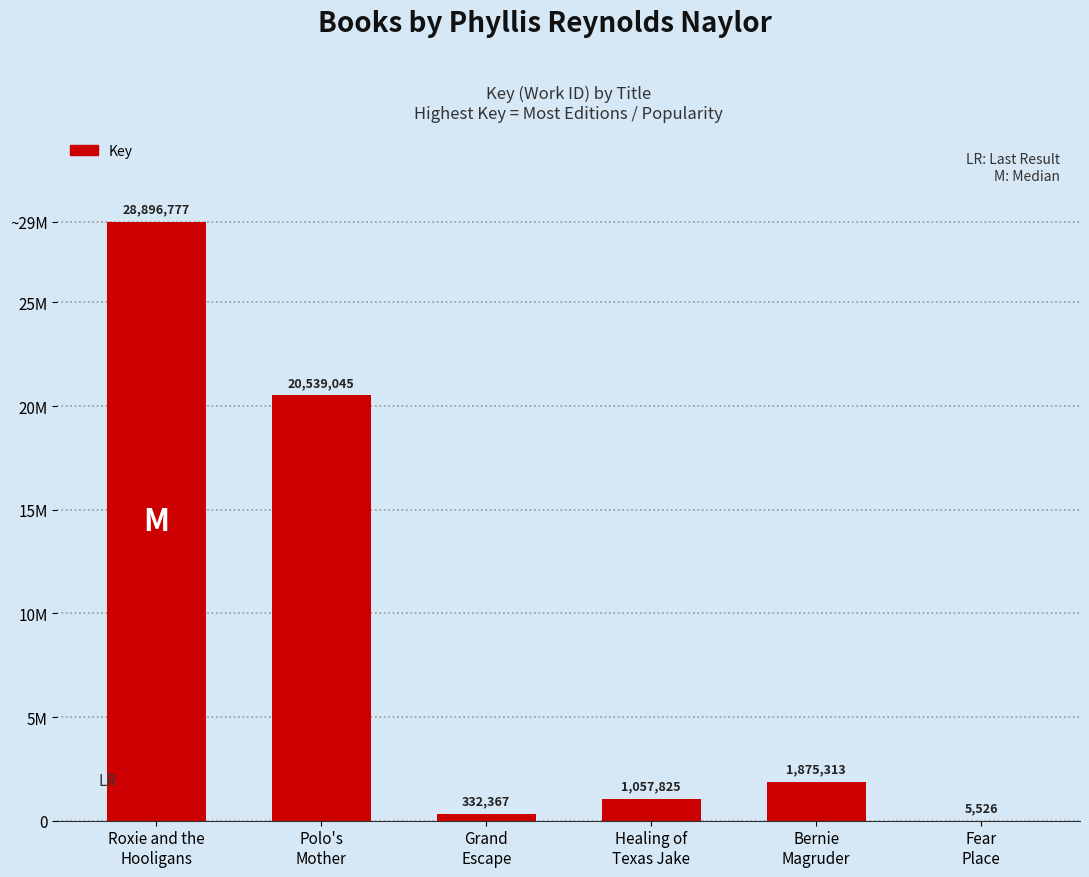

Which has a higher value, Roxie and the
Hooligans or Polo's
Mother?

Roxie and the
Hooligans